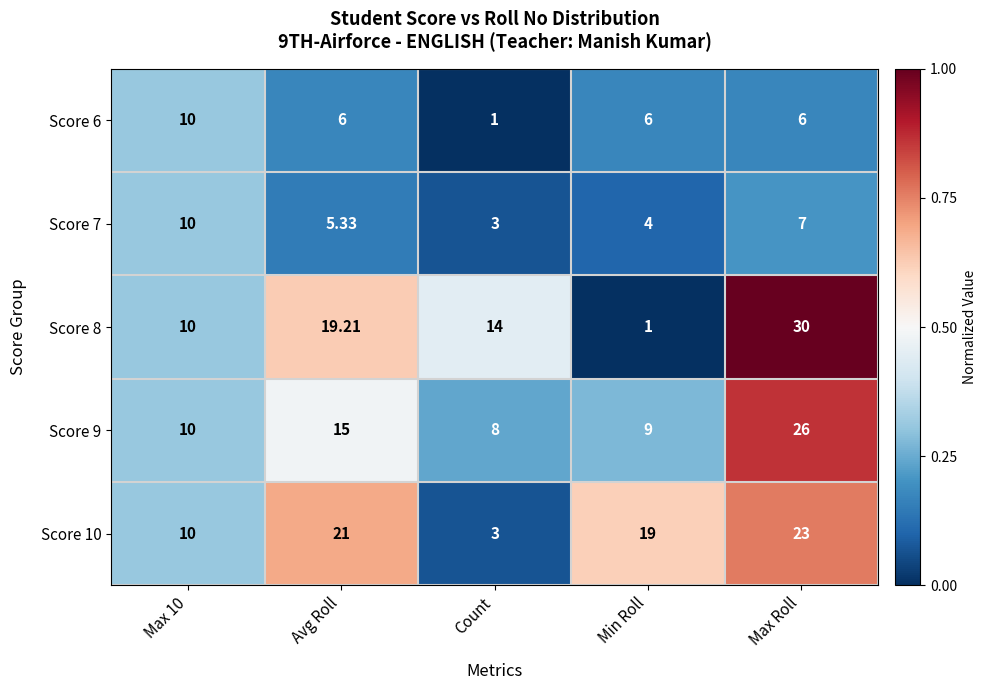

At which category is the sum across all series the highest?

Max Roll